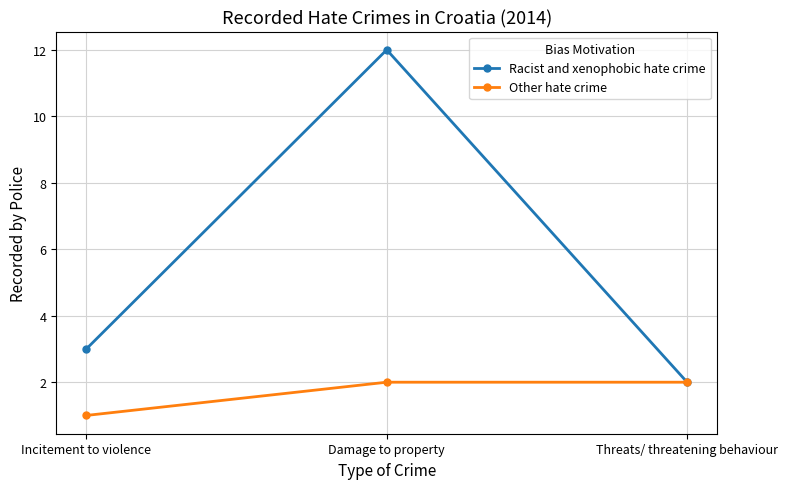

How many Other hate crime values are between 1 and 2?

3